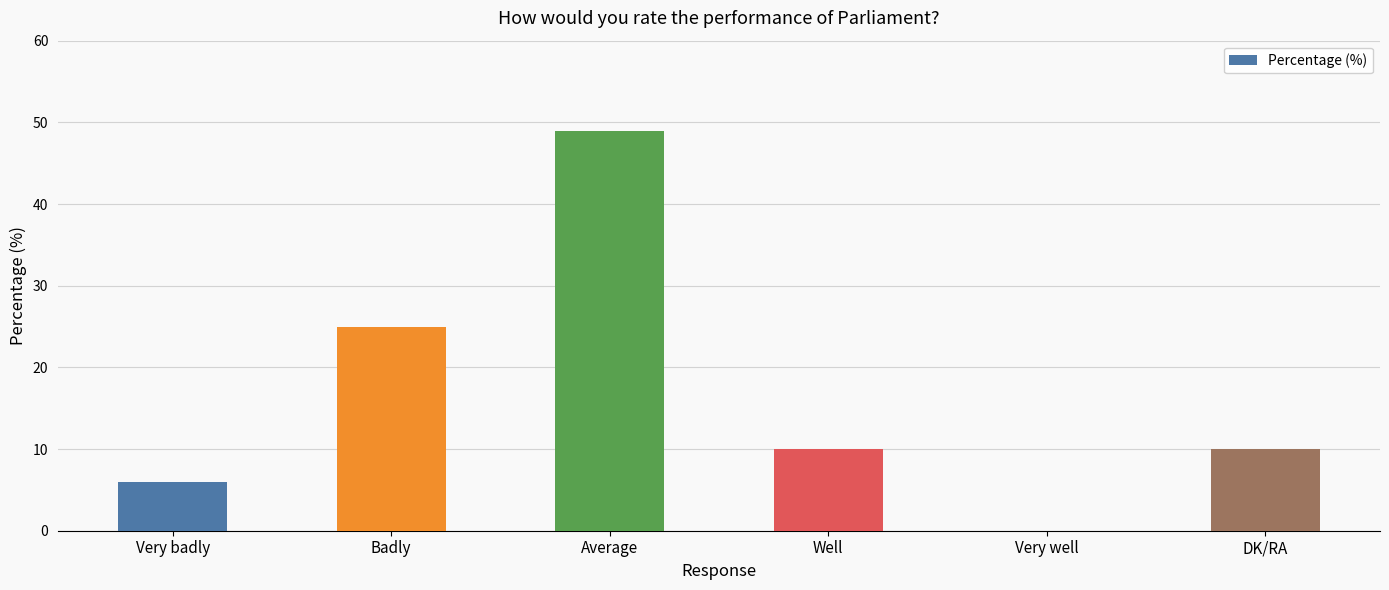

Which category has the highest value across all series?

Average